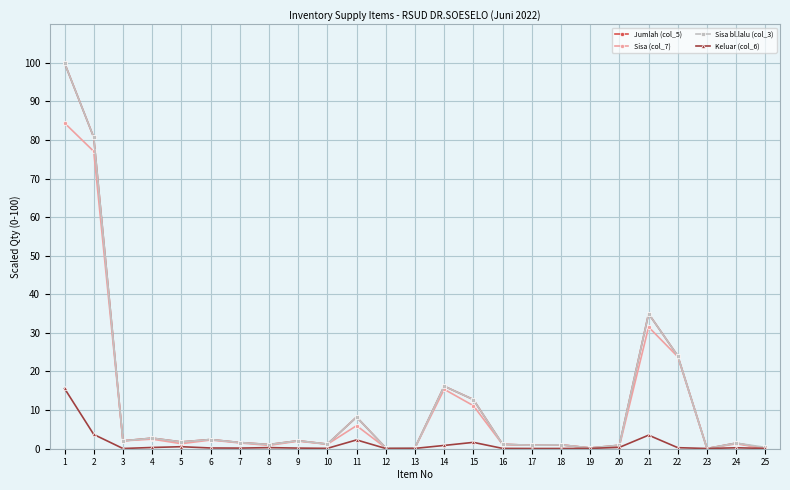

What is the total value across all series at 21?

104.9